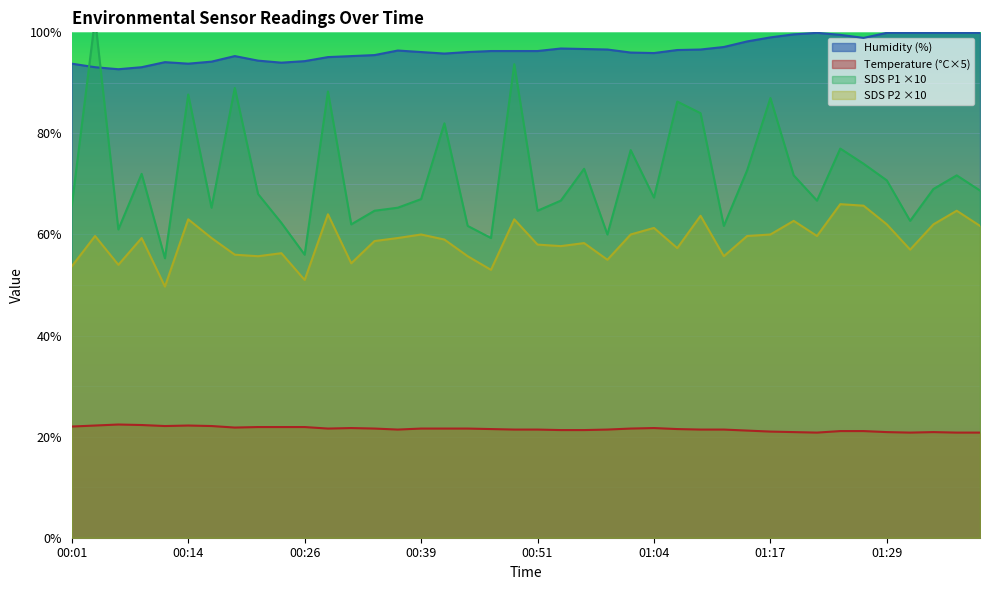

How many series are shown in this chart?

4